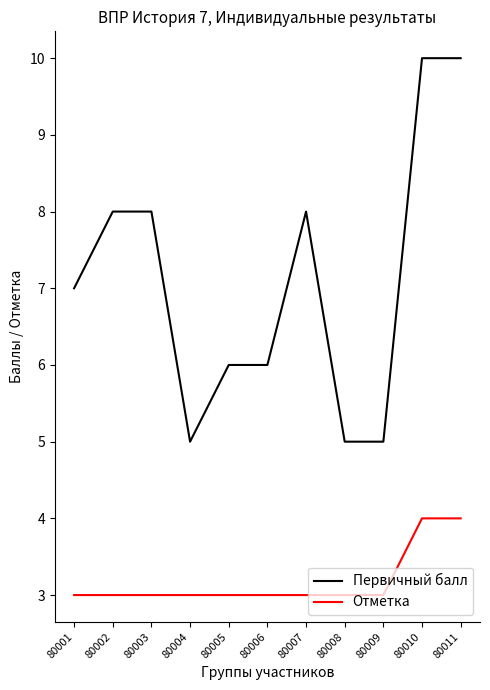

What is the smallest value displayed?

3